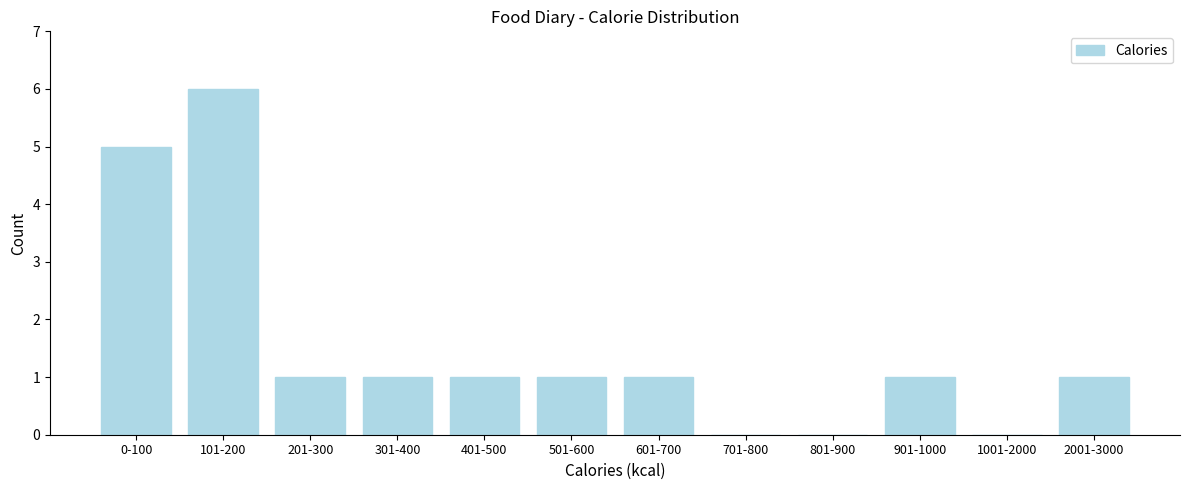

Reading left to right, extract all data points from this chart.

0-100=5	101-200=6	201-300=1	301-400=1	401-500=1	501-600=1	601-700=1	701-800=0	801-900=0	901-1000=1	1001-2000=0	2001-3000=1